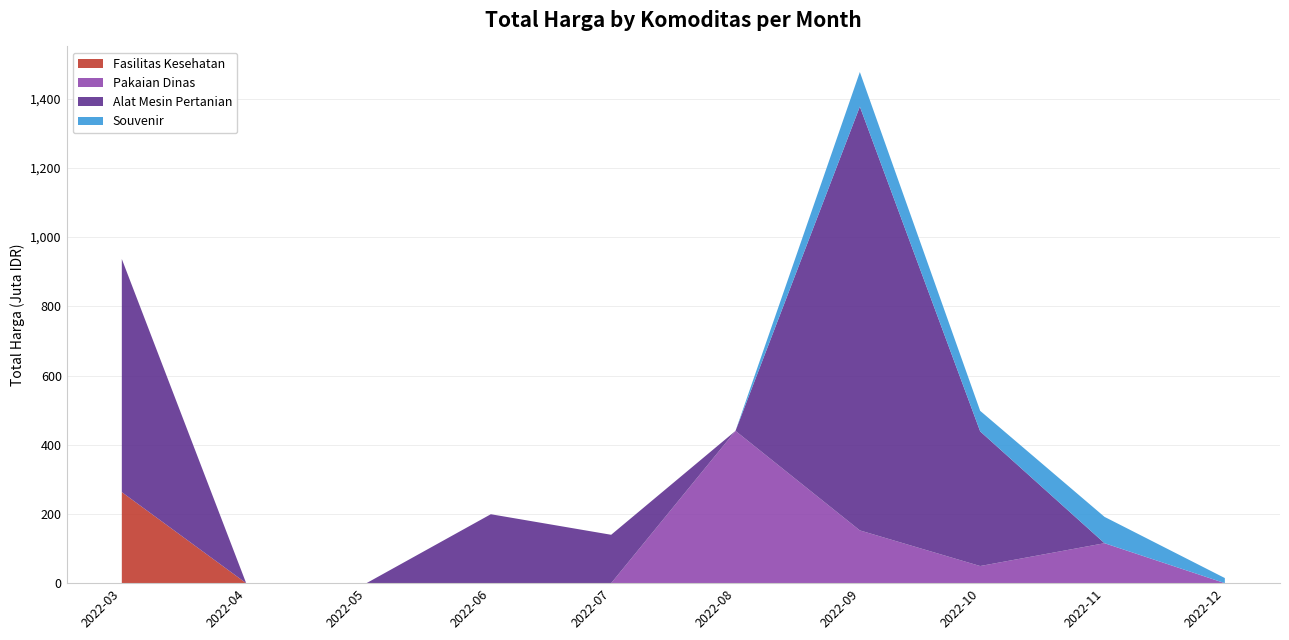

Which category has the highest value in the Fasilitas Kesehatan series?

2022-03